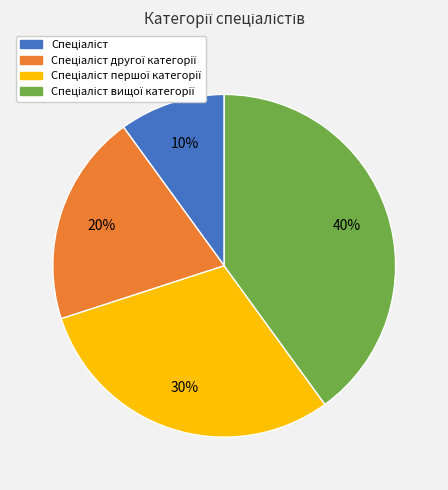

To the nearest percent, what is the average slice percentage?

25%